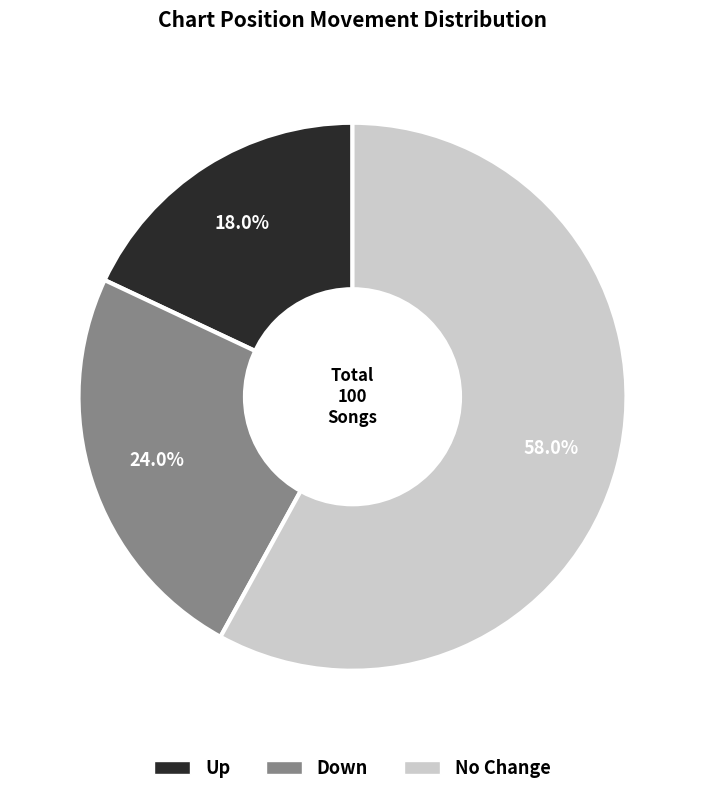

What is the largest slice in the pie chart?

No Change